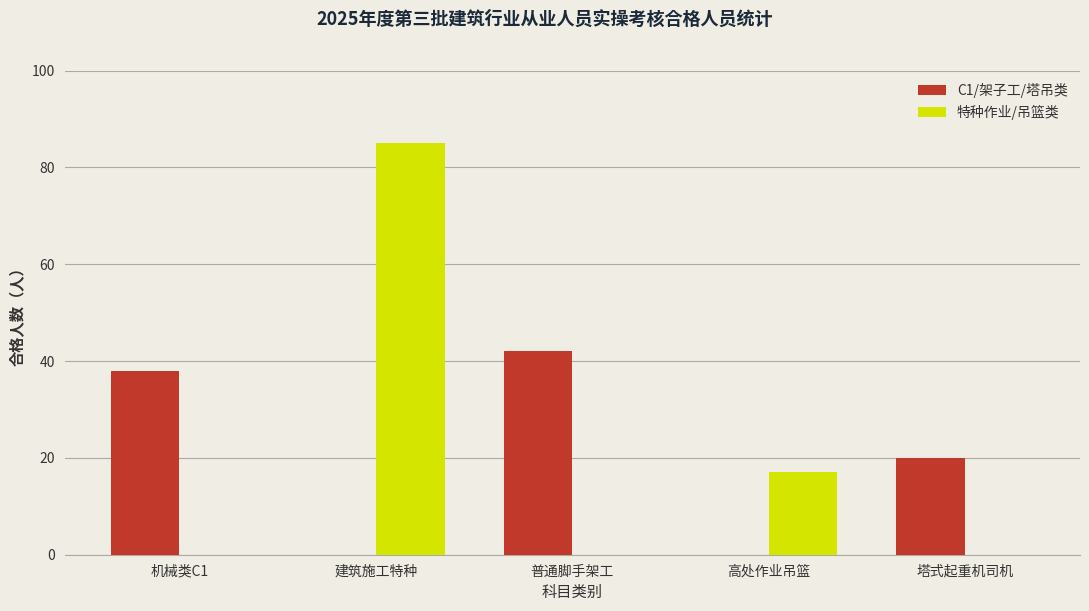

Reading left to right, transcribe all the data shown in this chart.

C1/架子工/塔吊类: 机械类C1=38	建筑施工特种=0	普通脚手架工=42	高处作业吊篮=0	塔式起重机司机=20
特种作业/吊篮类: 机械类C1=0	建筑施工特种=85	普通脚手架工=0	高处作业吊篮=17	塔式起重机司机=0